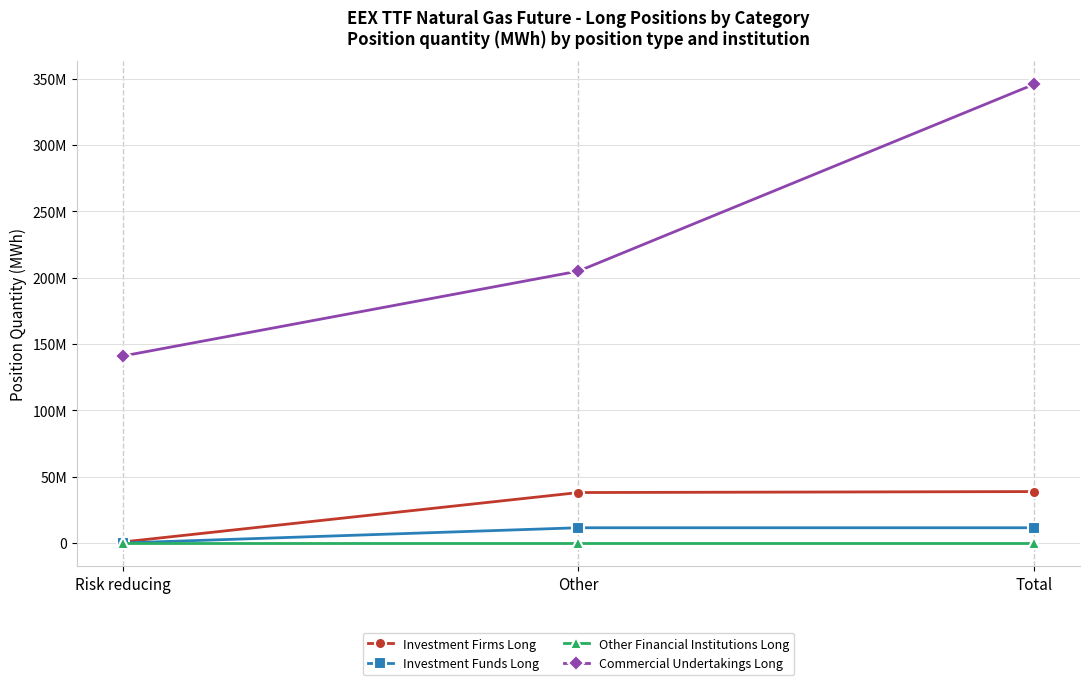

Is this an area chart (filled region under the line)?

No